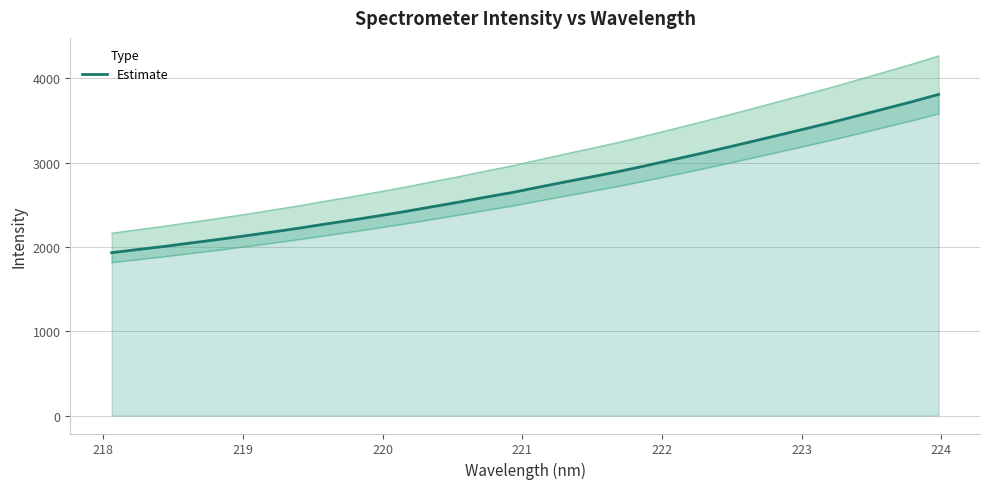

What is the average value?

2744.5